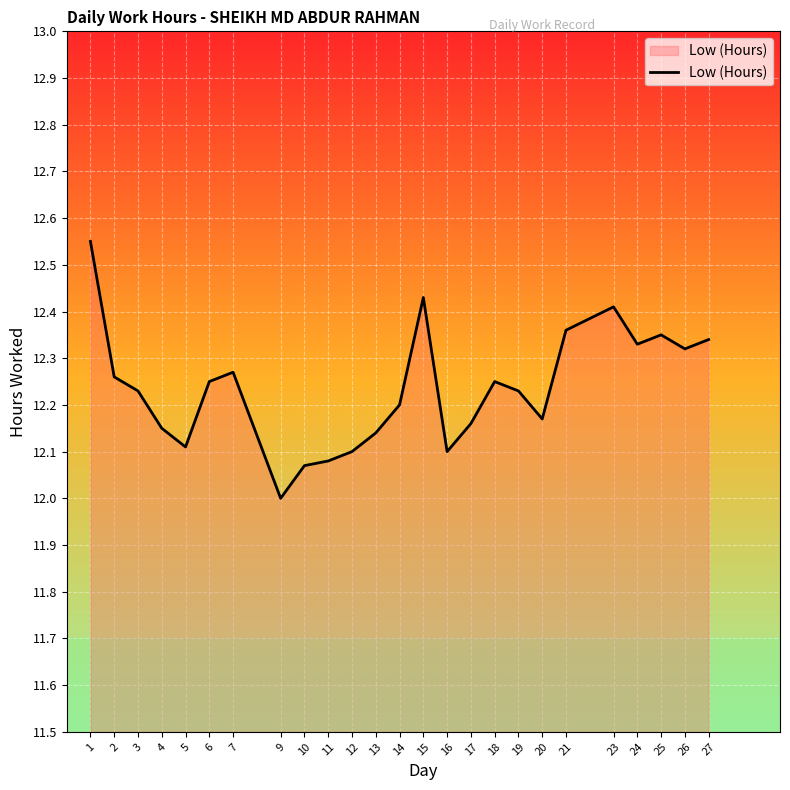

What is the change in value from 10 to 23?

+0.3